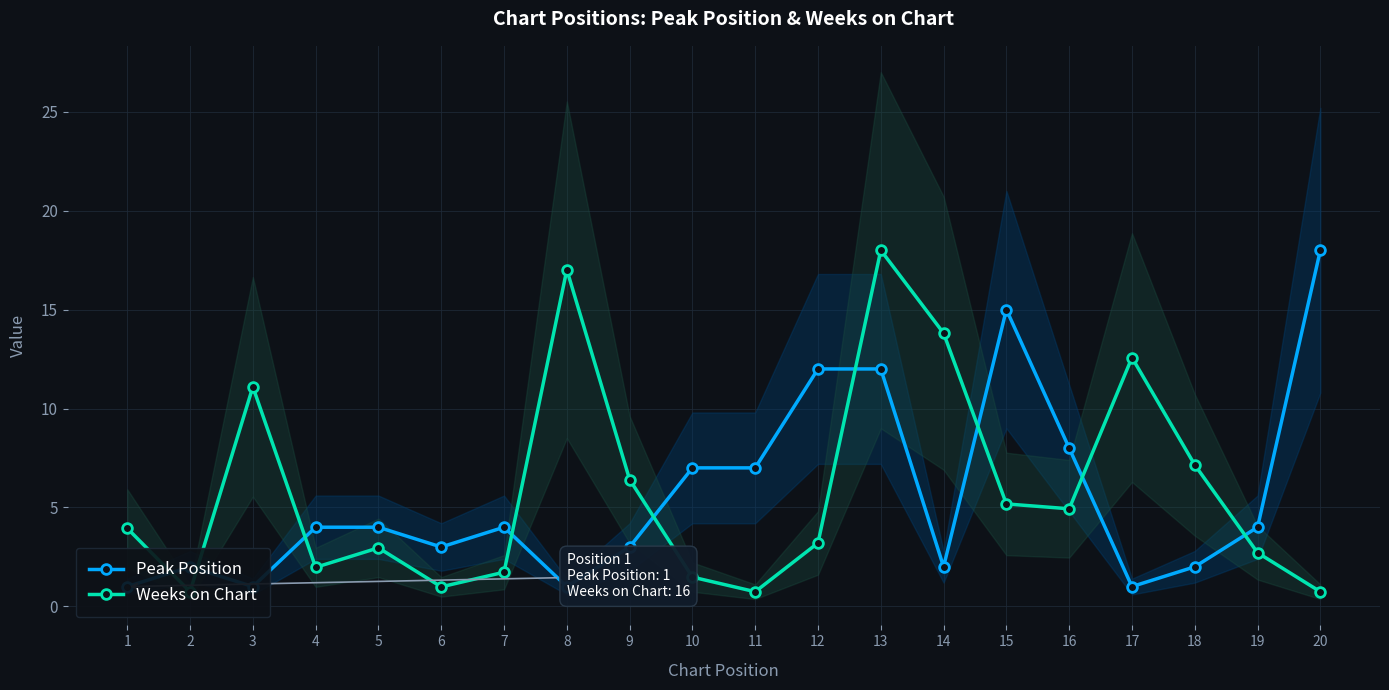

Where is Weeks on Chart nearest to the value 9?

18